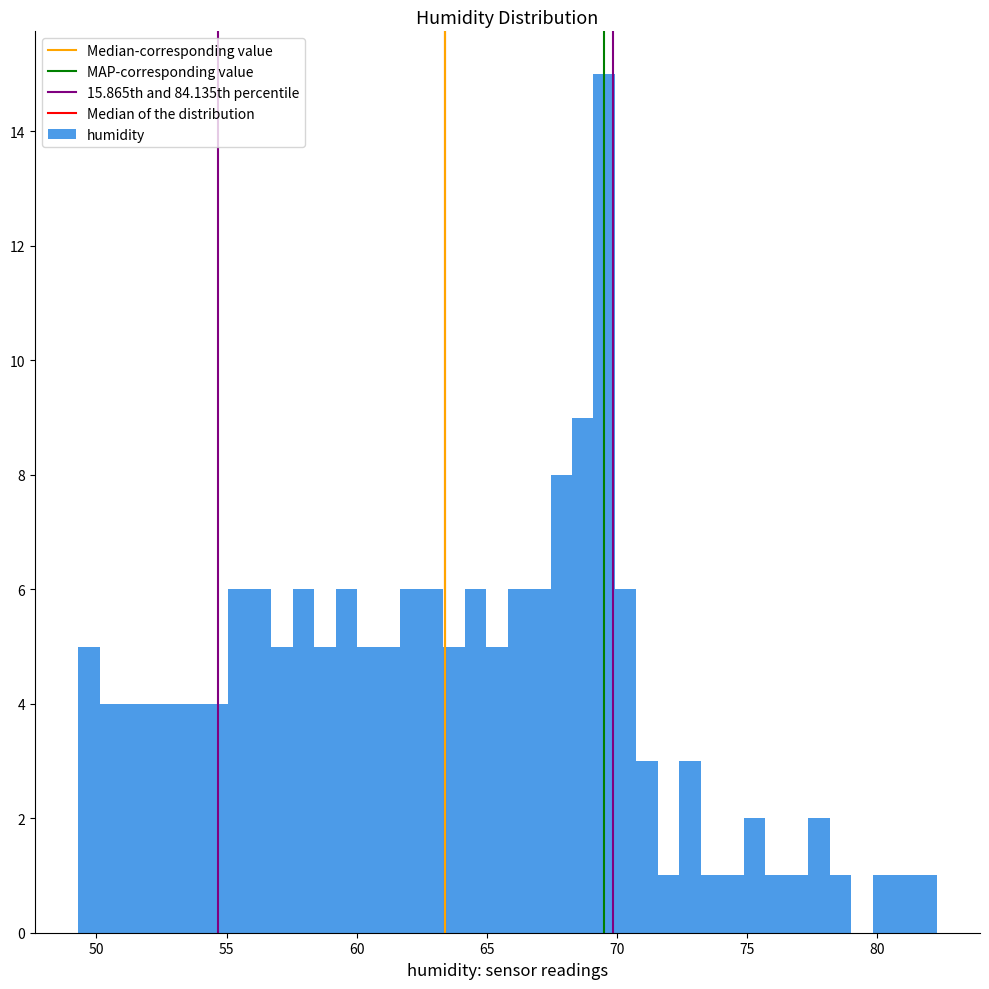

Around what value on the x-axis is the tallest bar? Give the approximate position of its centre, as read against the axis.

69.5